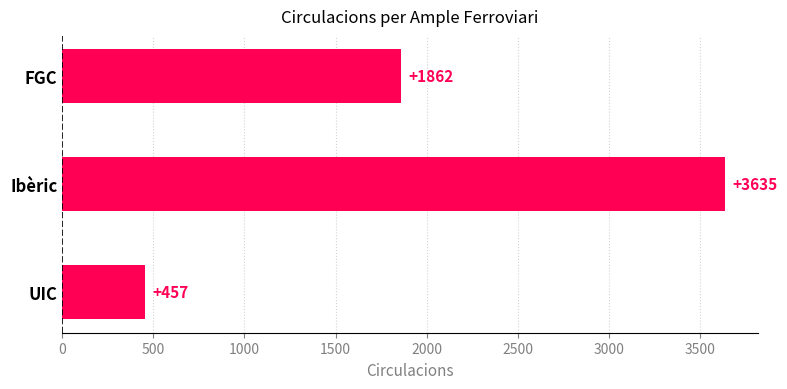

What is the change in value from FGC to Ibèric?

+1773